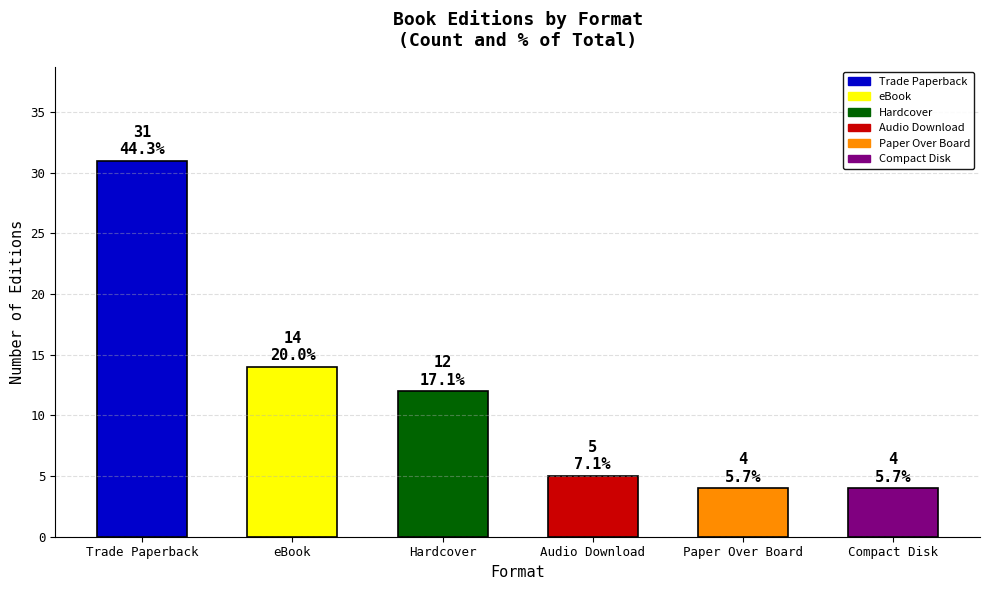

What is the difference between the maximum and minimum values?

27